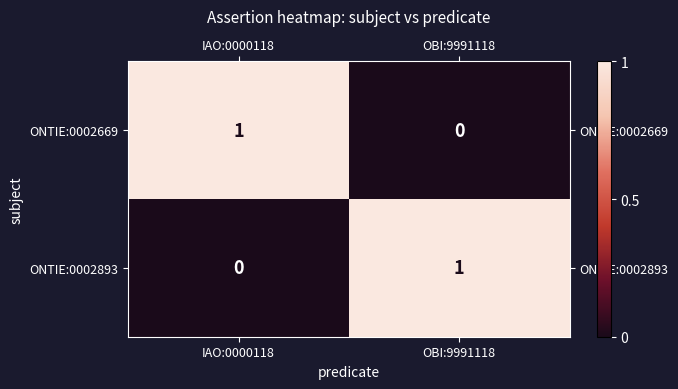

How many categories are shown in the chart?

2